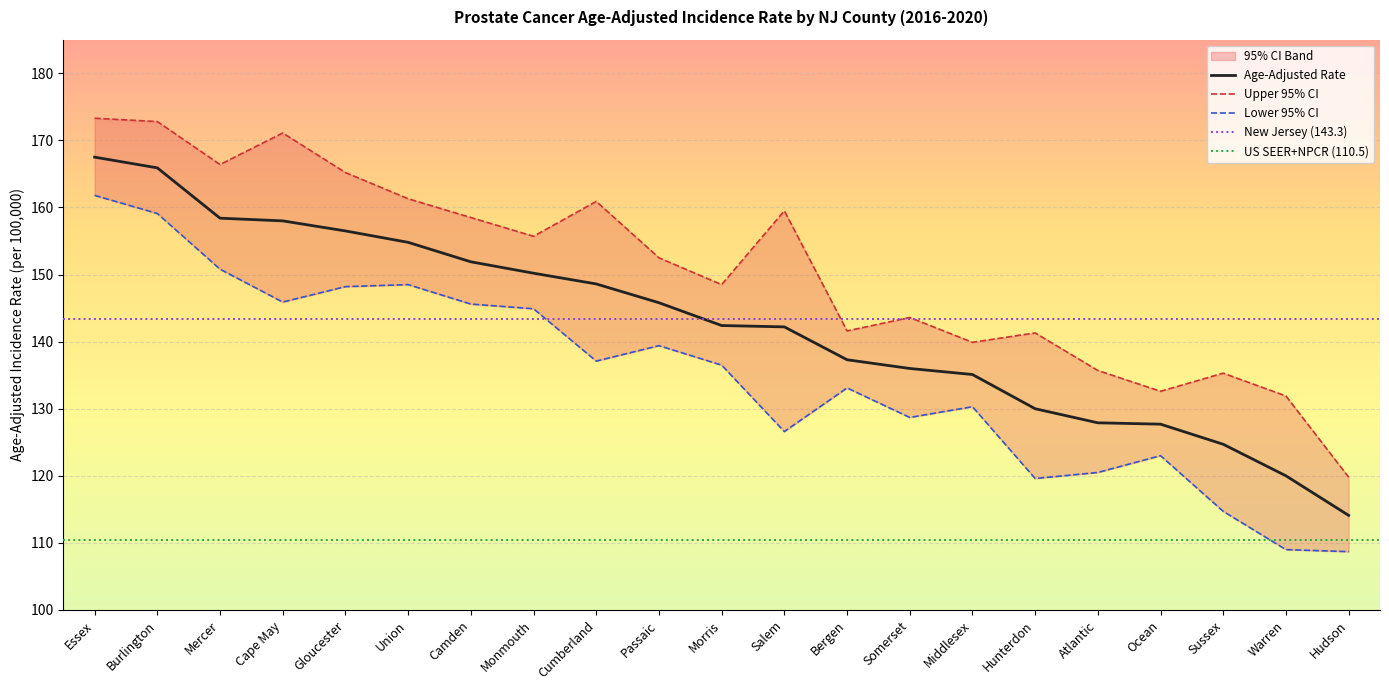

What is the value of the Age-Adjusted Rate point at the 12th from the left?

142.2